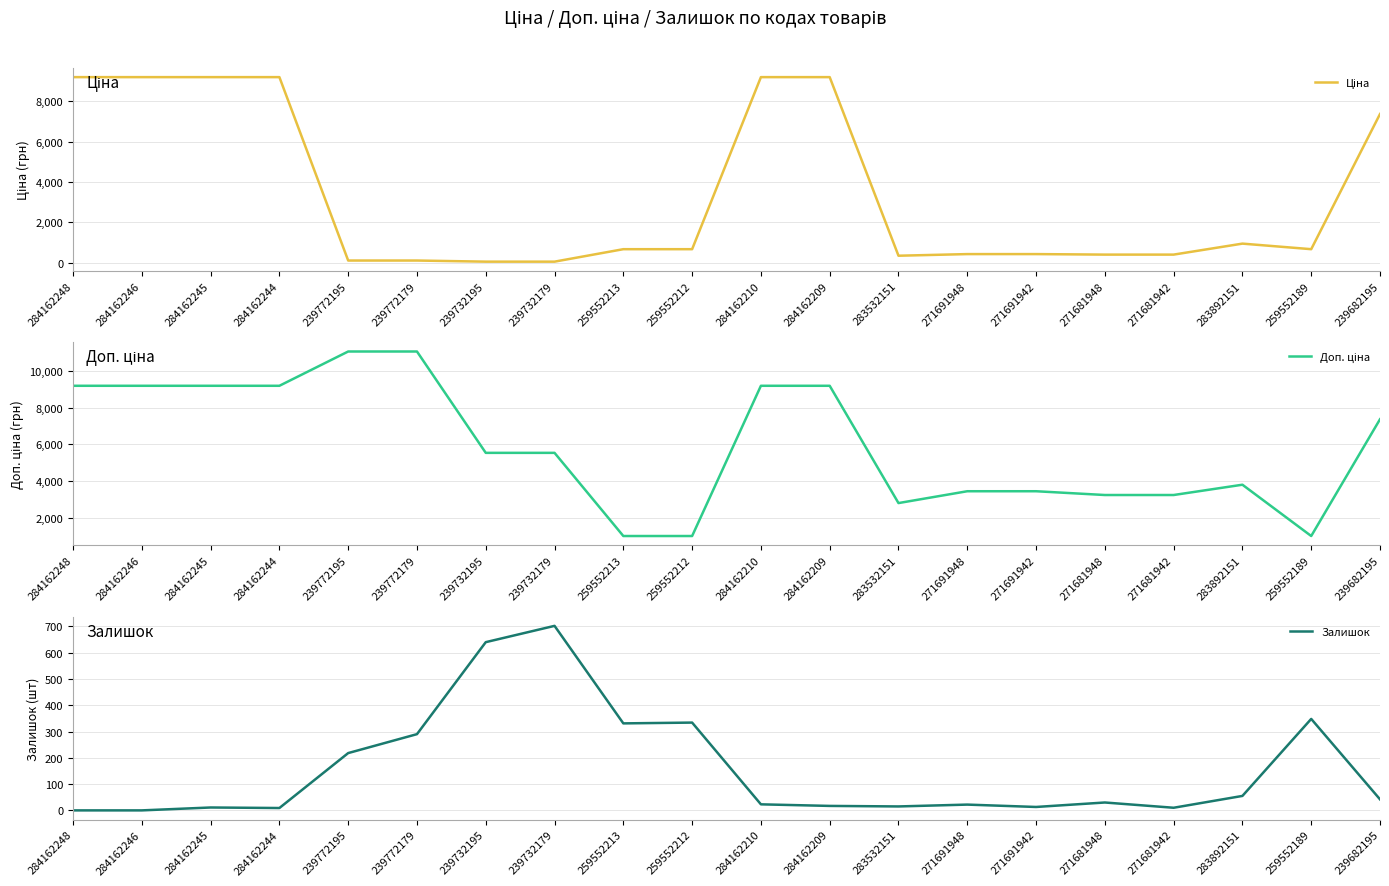

Is this an area chart (filled region under the line)?

No